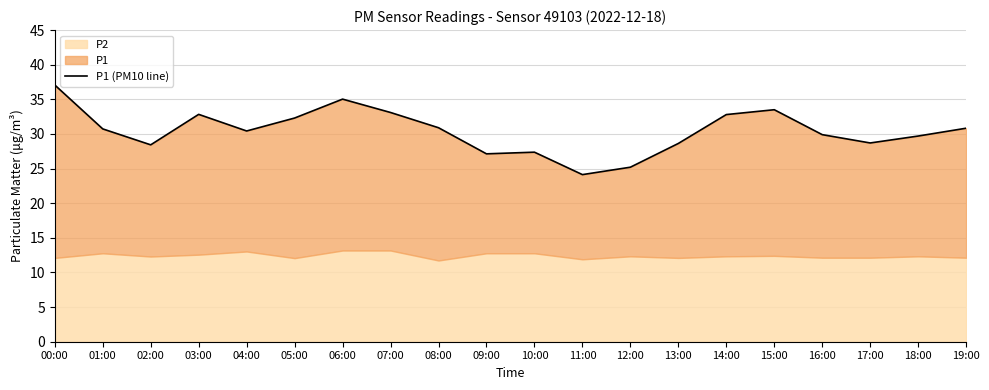

What is the ratio of the value at 13:00 to the value at 03:00?

0.9